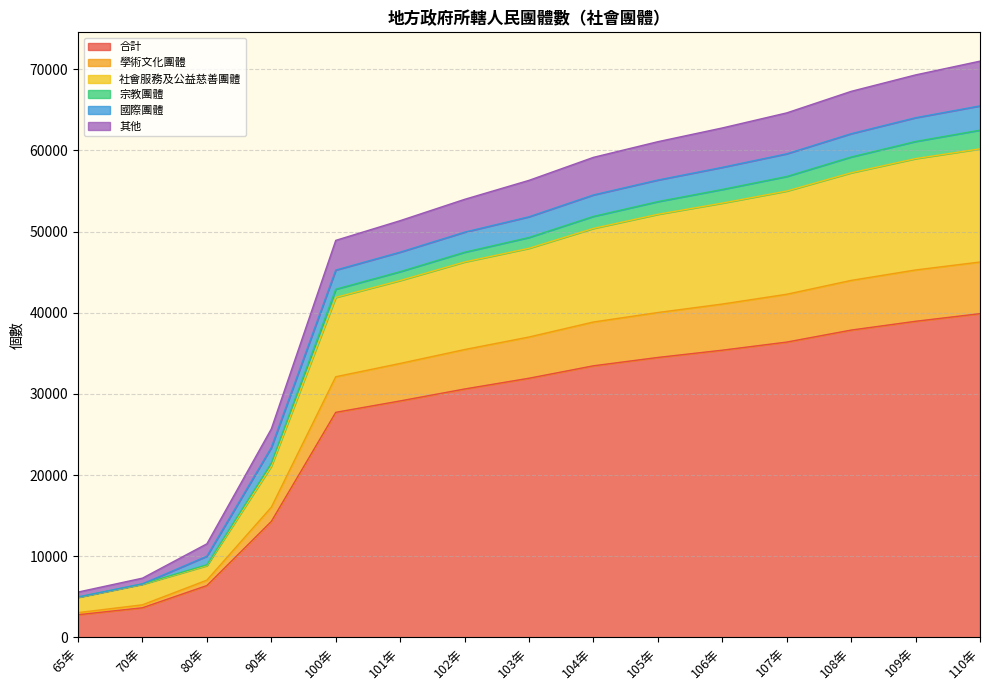

What are all the series names shown in the legend?

合計, 學術文化團體, 社會服務及公益慈善團體, 宗教團體, 國際團體, 其他